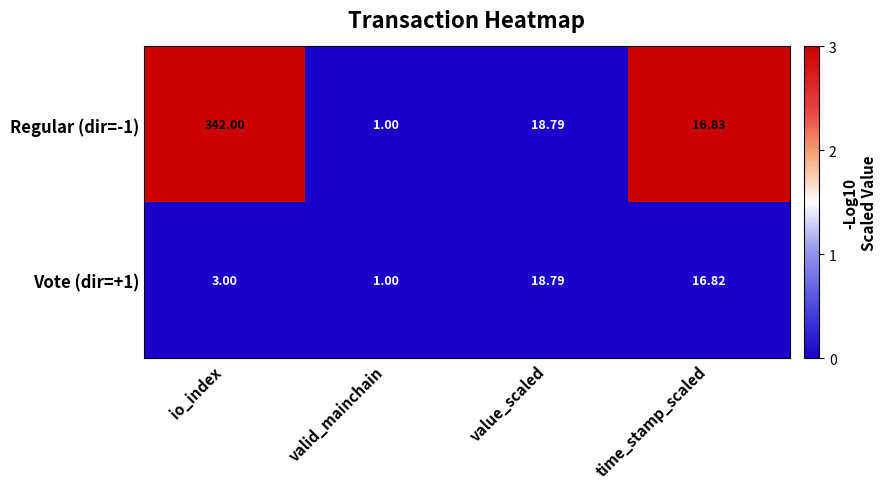

Which label corresponds to the largest value in the chart?

io_index